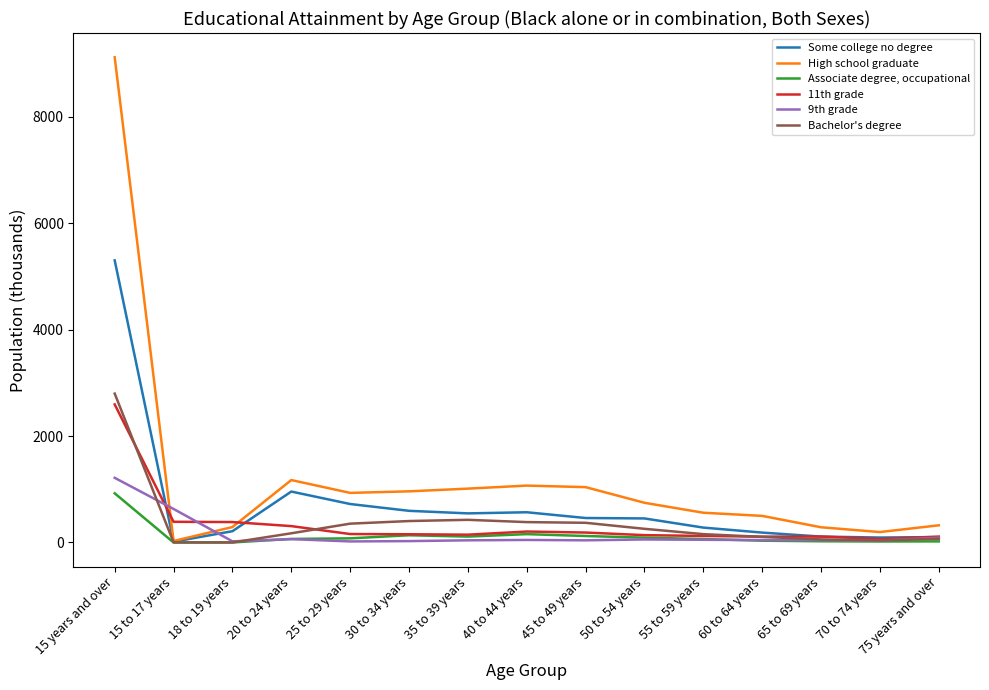

What is the maximum value for Associate degree, occupational?

924